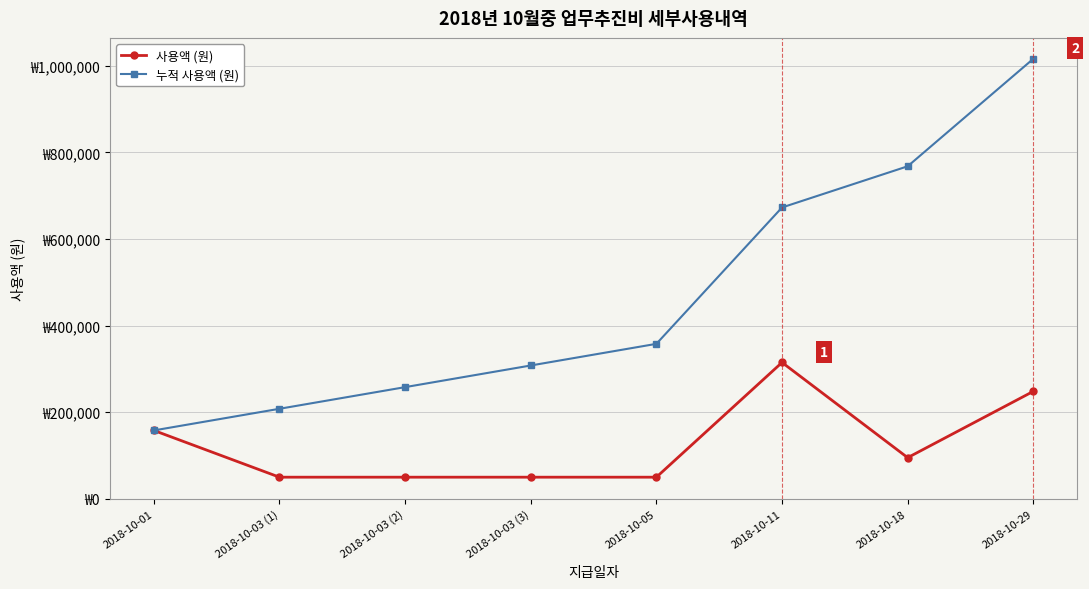

Does the chart have visible grid lines?

Yes